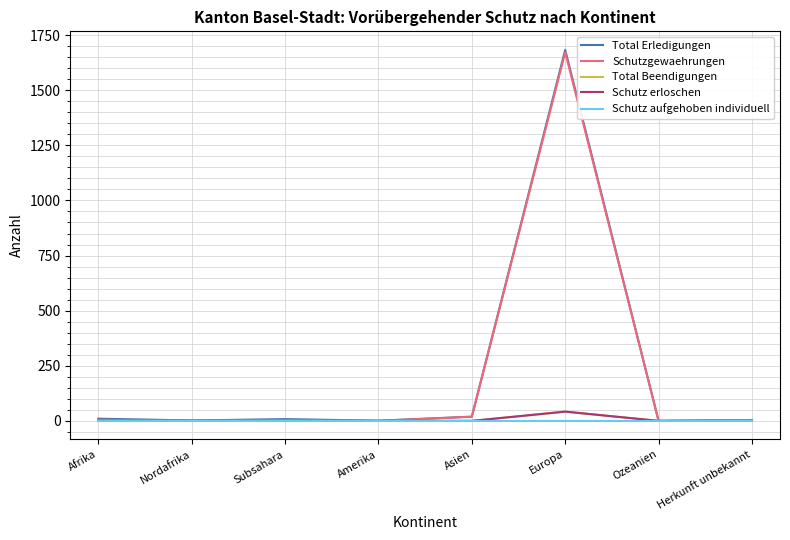

How many lines are shown in the chart?

5